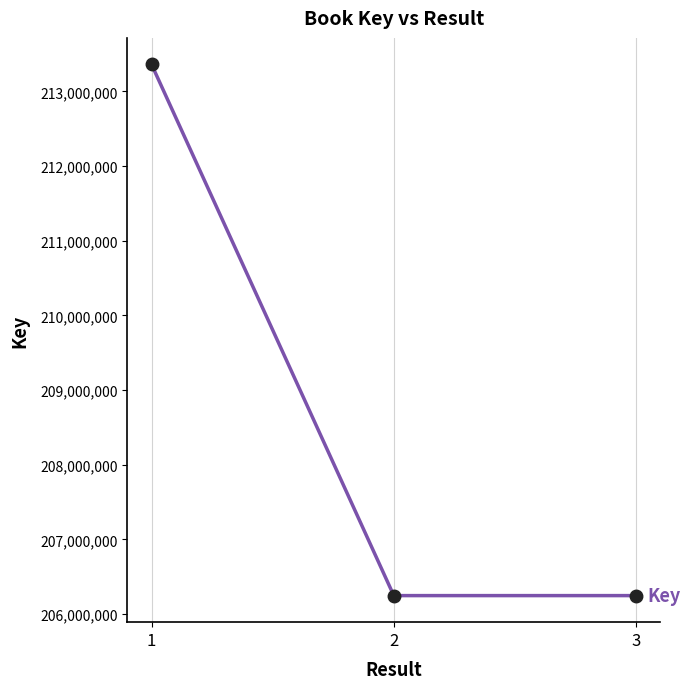

How many values are below 206246416?

1